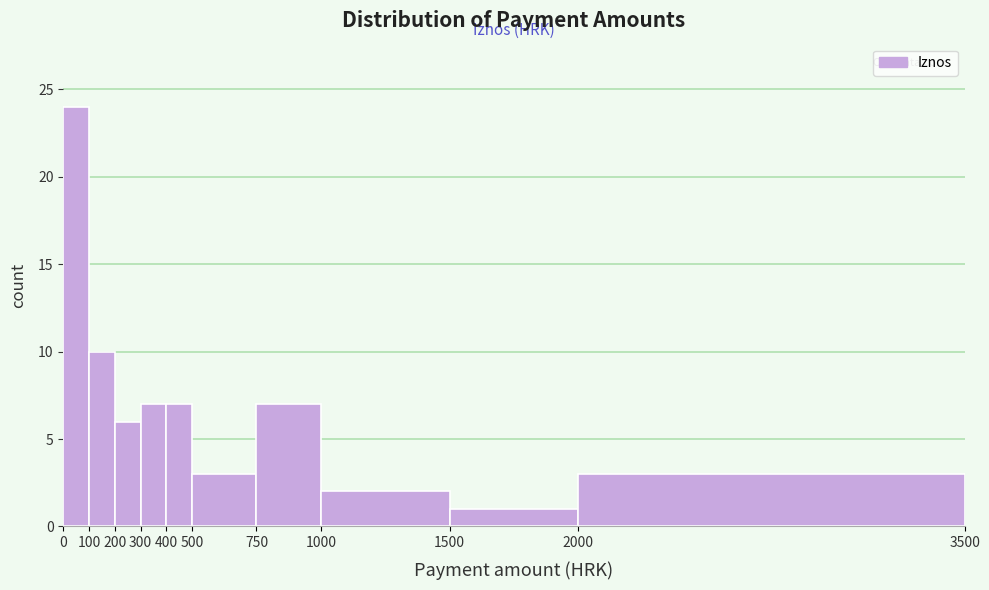

How tall is the bar that spans 500 to 750 on the x-axis? The values are not printed on the chart, so give them approximately, as read against the axis.

3